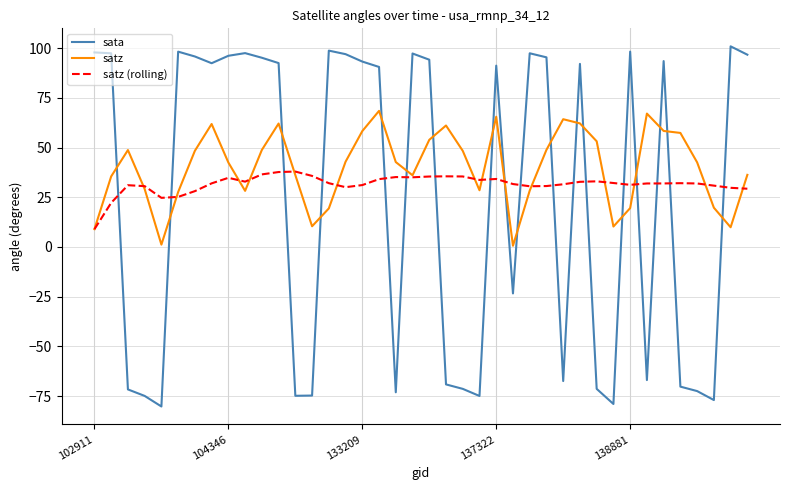

What is the difference between the second highest and second lowest values in the sata series?

177.7